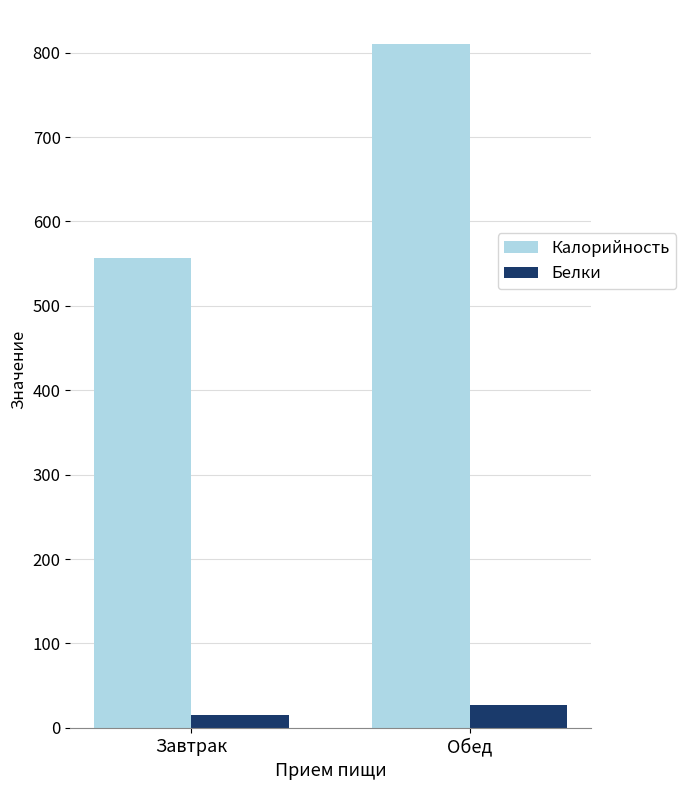

How many values in the Белки series are below 26?

1